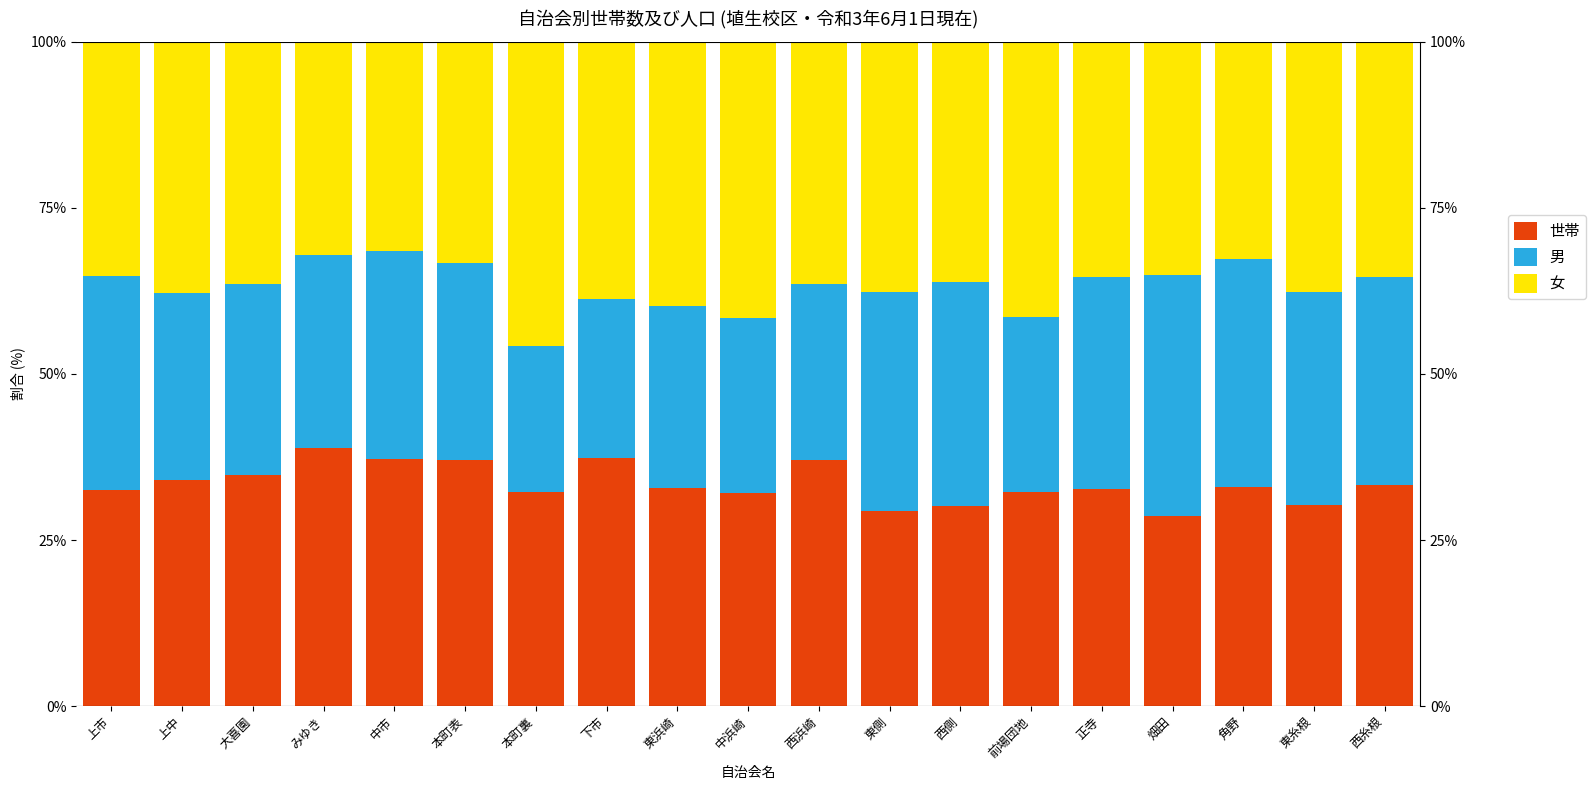

Rank the categories by 男 value from lowest to highest.

本町裏, 下市, 西浜崎, 中浜崎, 前場団地, 東浜崎, 上中, 大喜園, みゆき, 本町表, 西糸根, 中市, 正寺, 東糸根, 上市, 東側, 西側, 角野, 畑田